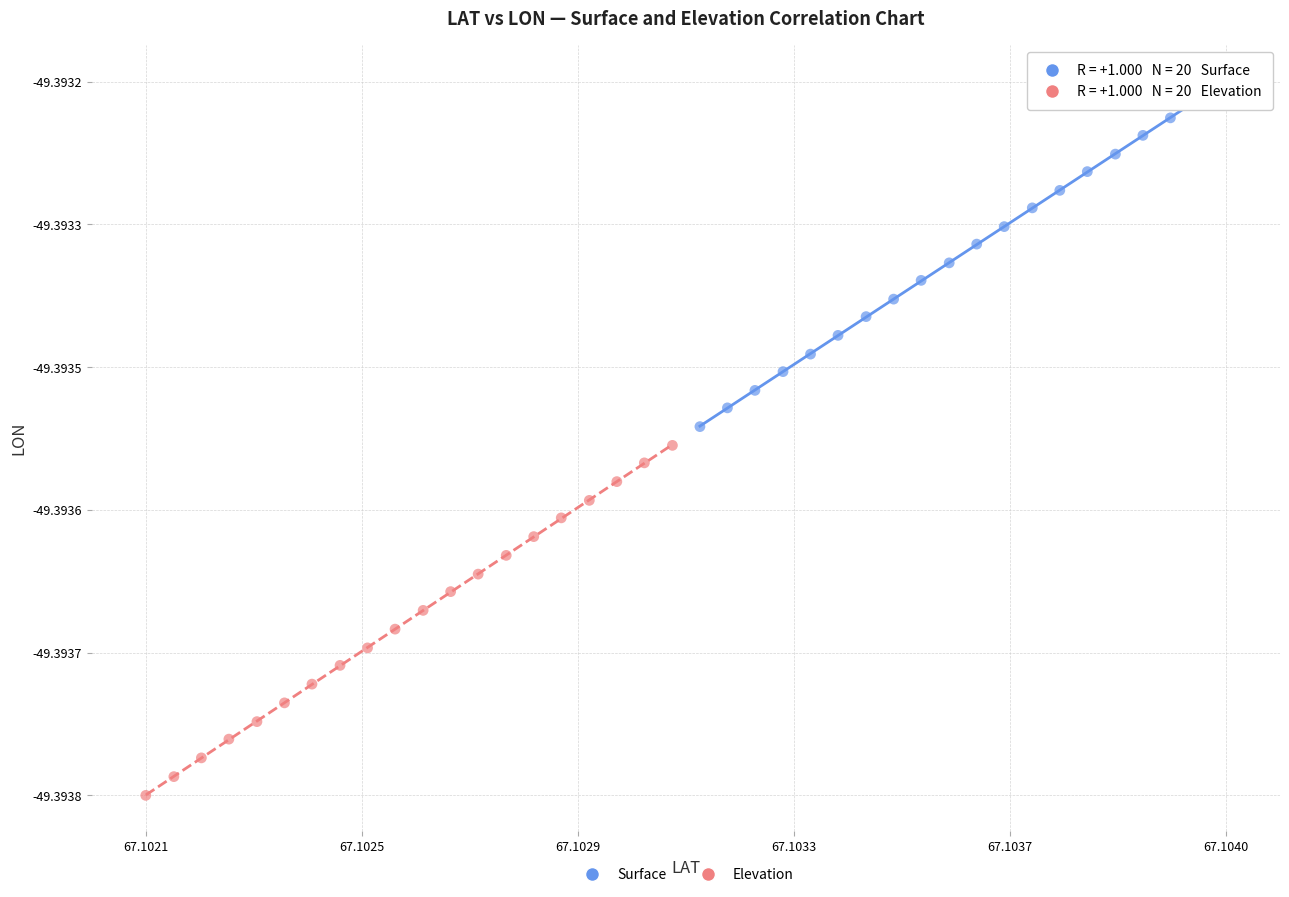

Which series reaches the maximum Y coordinate?

Surface